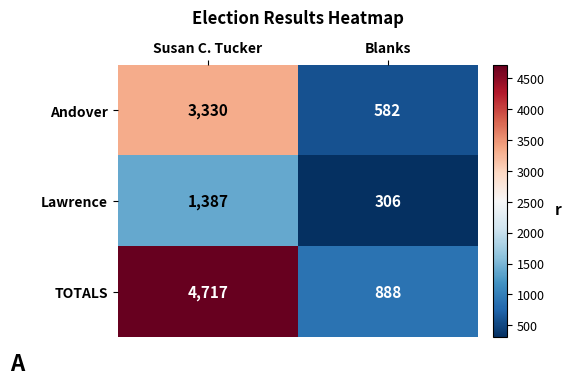

Read the Andover value at Susan C. Tucker, to the nearest 10.

3330